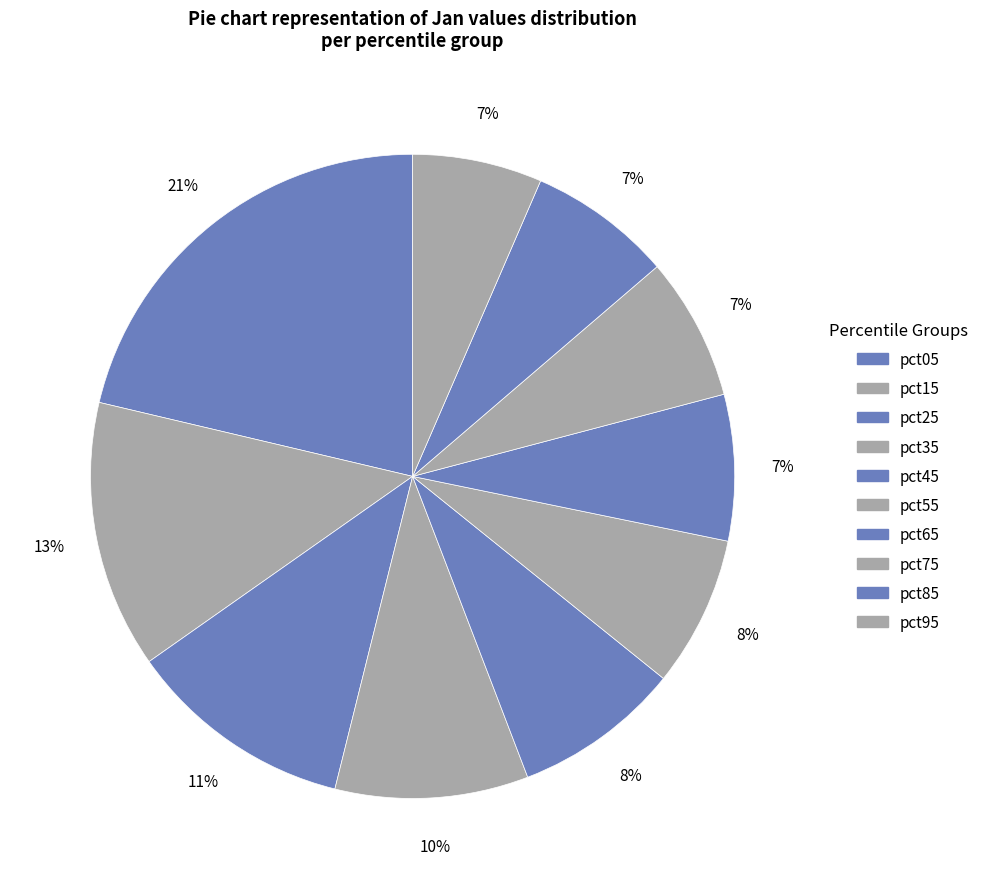

How many segments does this pie chart have?

10